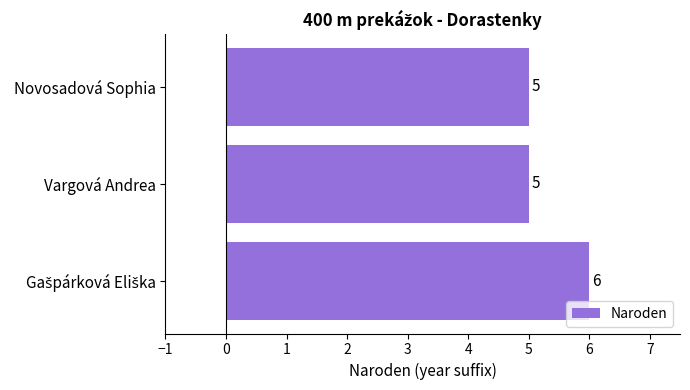

Count the values in the range 5 to 6.

3